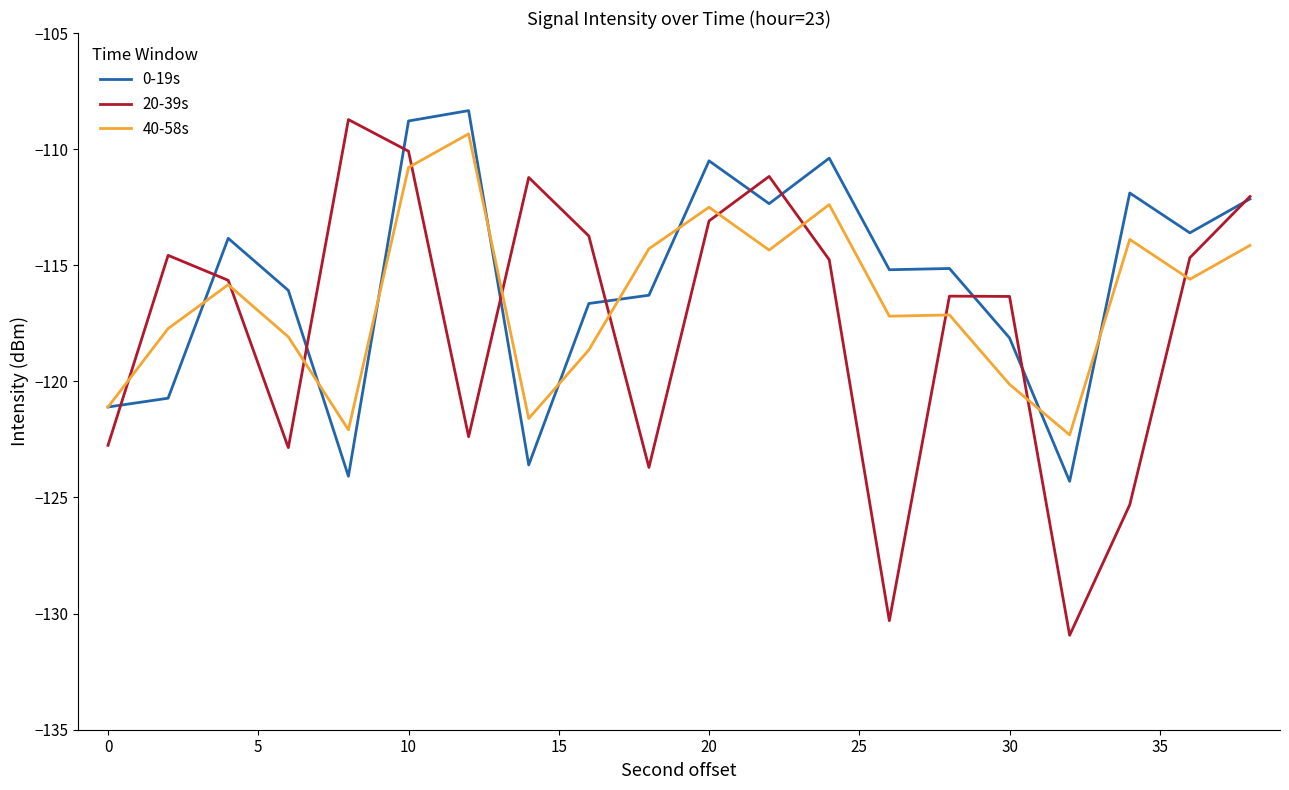

What is the lowest value of the 0-19s series?

-124.3